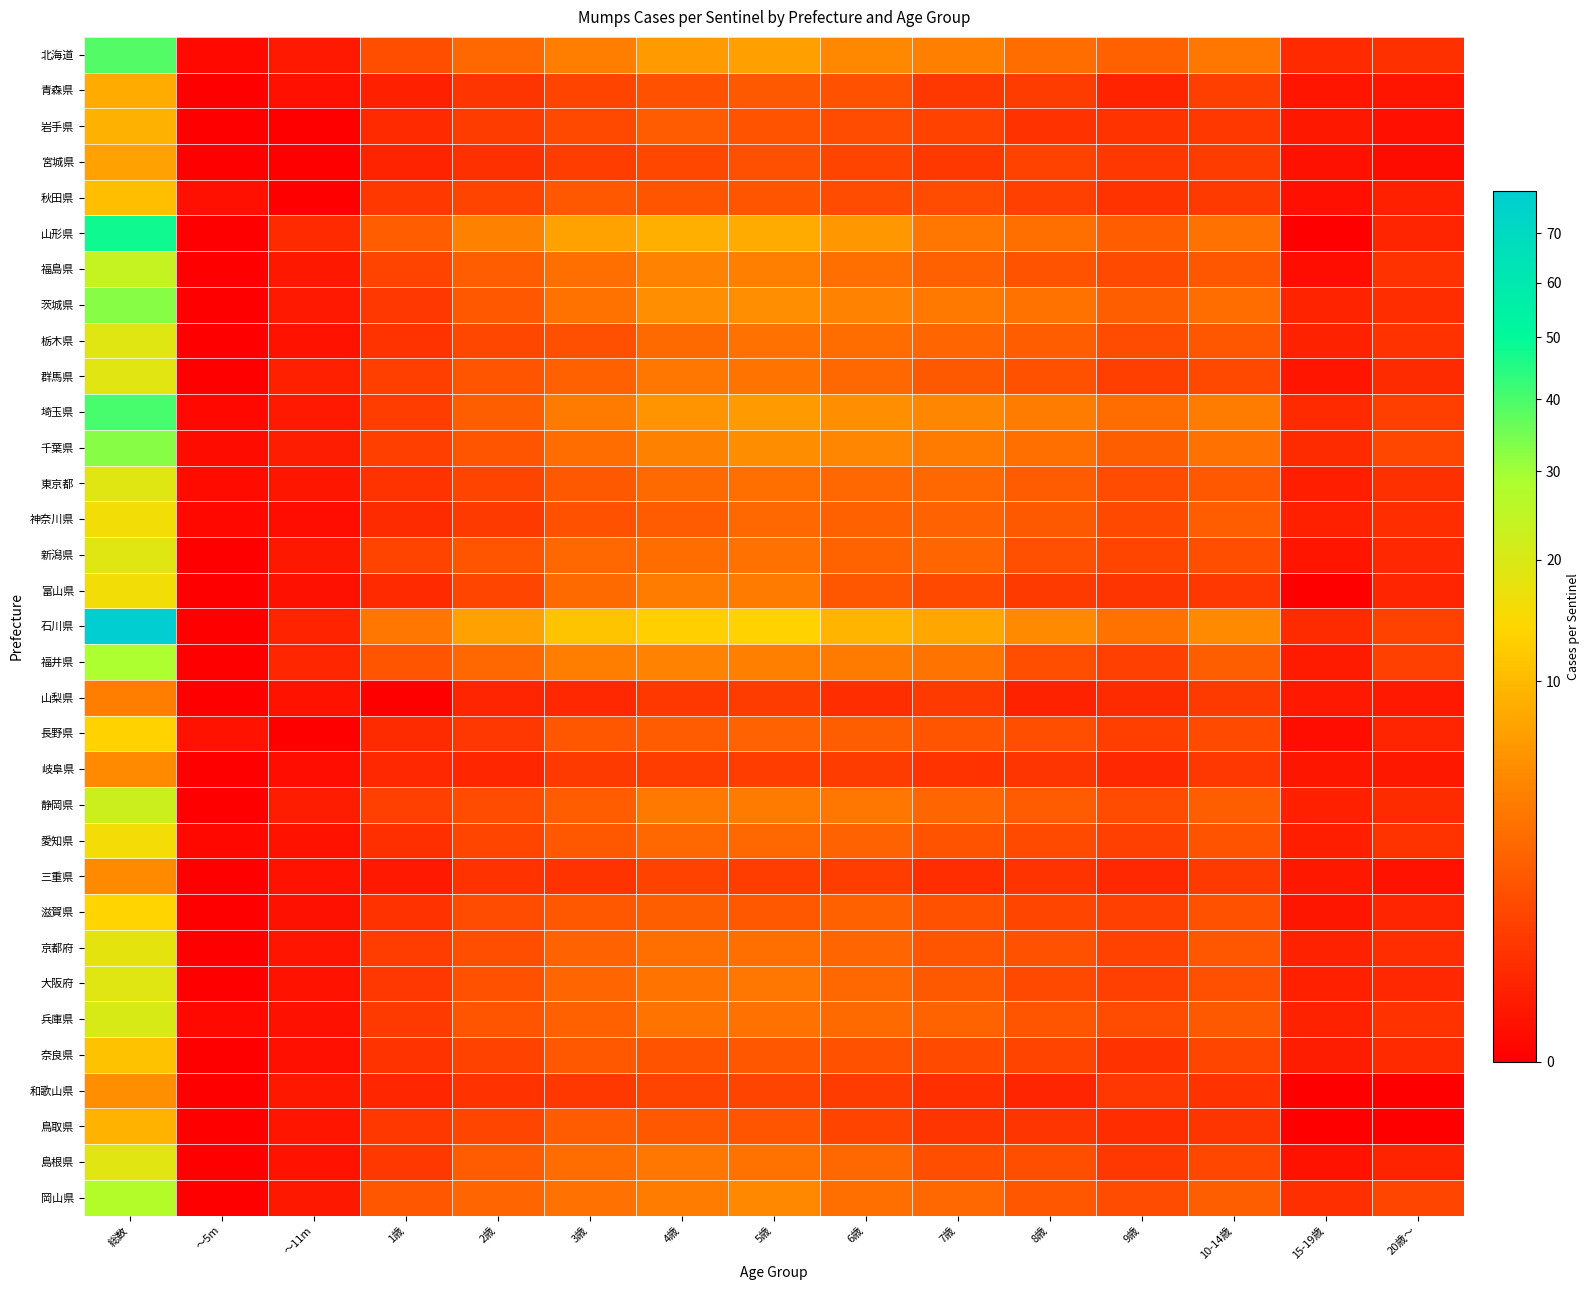

At how many categories does at least one series exceed 66?

1